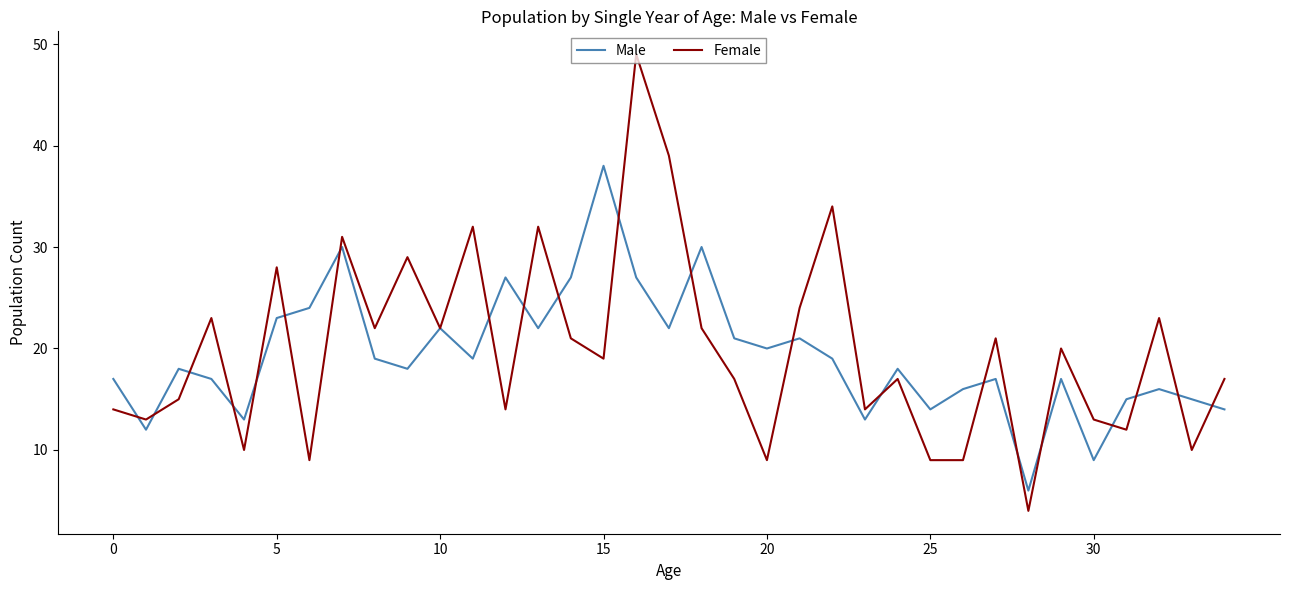

Which series has the widest spread of values?

Female